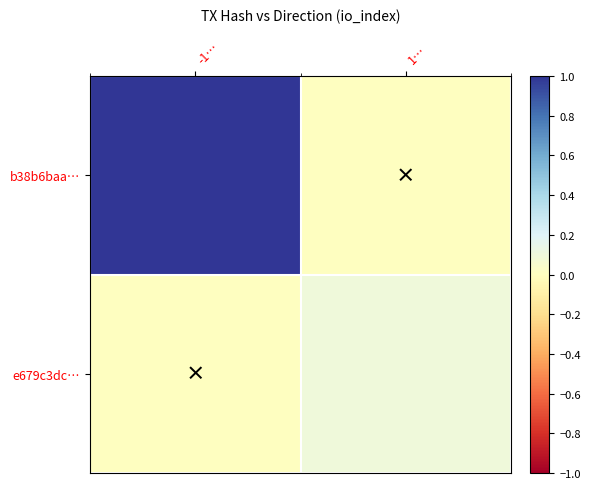

Reading right to left, list all the values displayed in this chart.

b38b6baa…: 1…=0.0	-1…=1.0
e679c3dc…: 1…=0.1	-1…=0.0